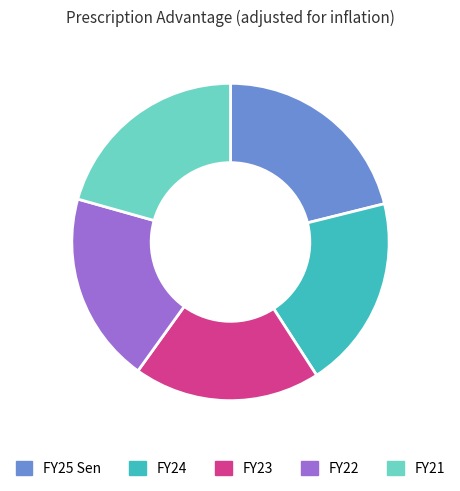

True or false: FY22 accounts for 19% of the total.

True